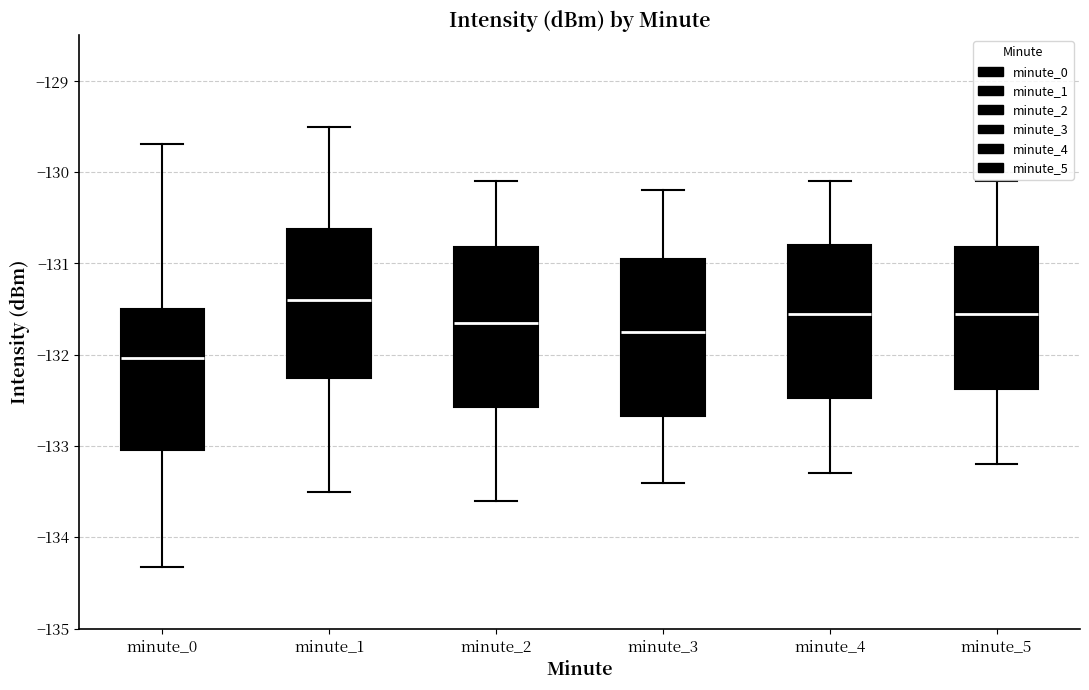

Reading left to right, transcribe this box plot: for each box, give where its median line is, the range the box spans, and where its two whiskers end, as read against the y-axis. The values are not printed on the chart, so give them approximately, as read against the axis.

minute_0: median -132.0, box -133.0 to -131.5, whiskers -134.3 to -129.7
minute_1: median -131.4, box -132.3 to -130.6, whiskers -133.5 to -129.5
minute_2: median -131.6, box -132.6 to -130.8, whiskers -133.6 to -130.1
minute_3: median -131.7, box -132.7 to -130.9, whiskers -133.4 to -130.2
minute_4: median -131.5, box -132.5 to -130.8, whiskers -133.3 to -130.1
minute_5: median -131.5, box -132.4 to -130.8, whiskers -133.2 to -130.1